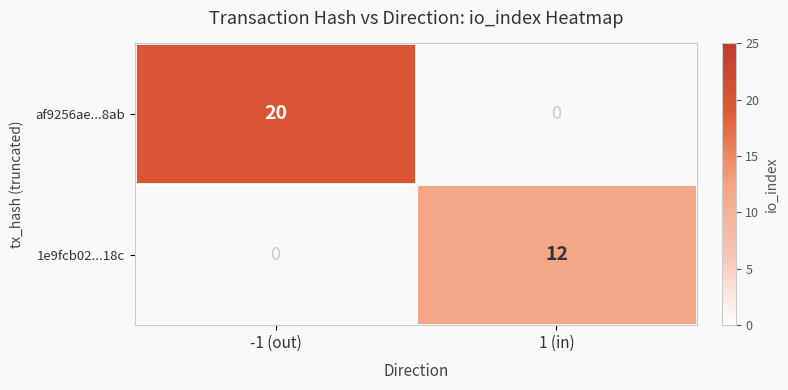

Rank the series at 1 (in) from lowest to highest value.

af9256ae...8ab, 1e9fcb02...18c